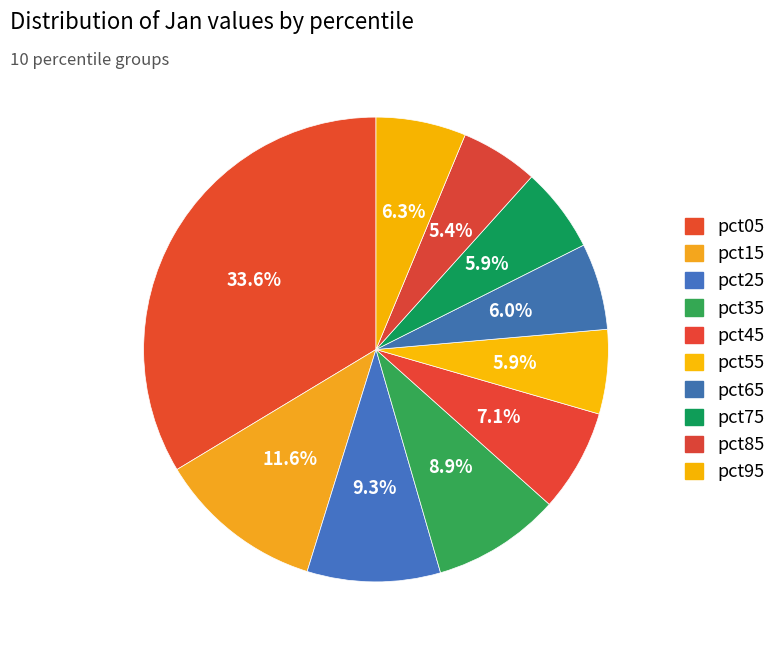

Rank the categories by value from lowest to highest.

pct85, pct55, pct75, pct65, pct95, pct45, pct35, pct25, pct15, pct05